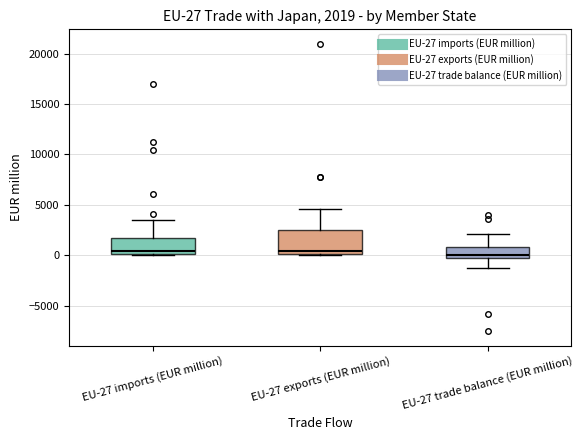

Which box is the tallest, from its lower edge to its upper edge?

EU-27 exports (EUR million)